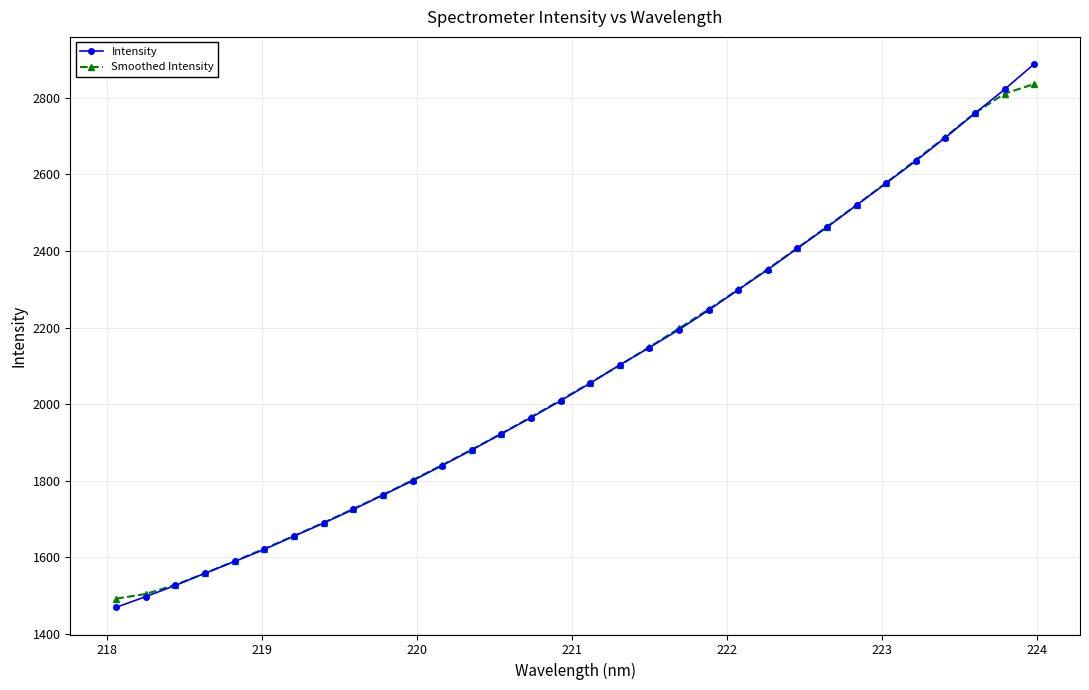

True or false: Smoothed Intensity has more than 1 points higher than both neighbors.

False